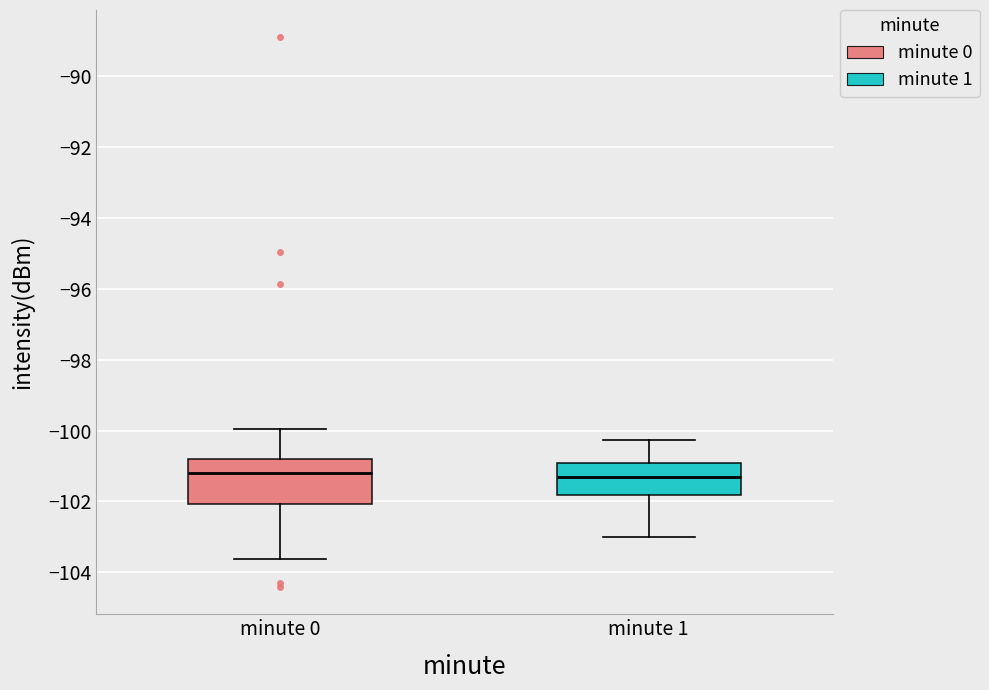

Comparing the boxes themselves (not the whiskers), which one is the tallest?

minute 0